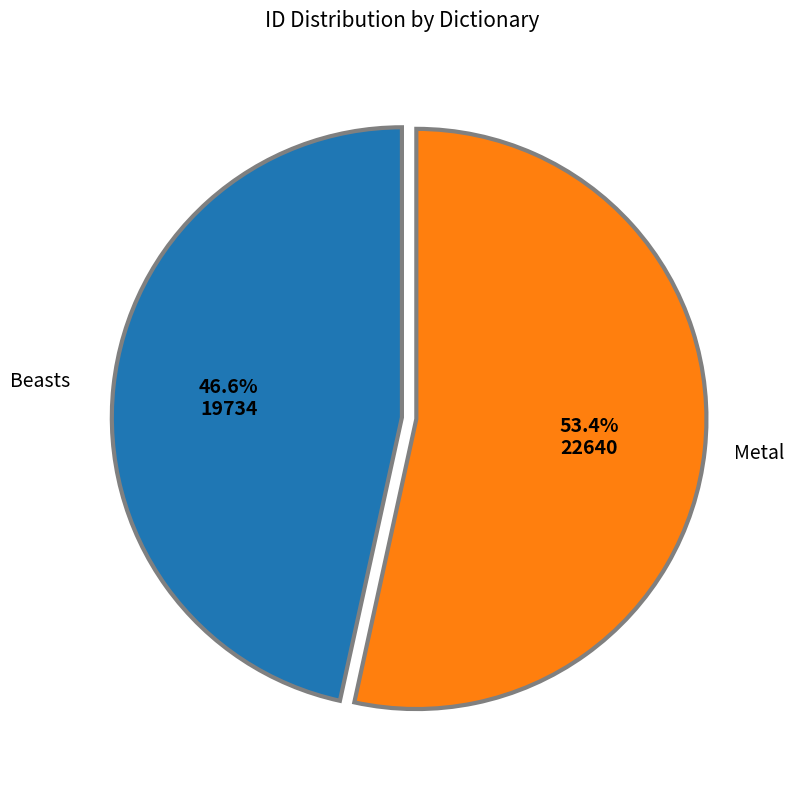

Does any single category account for the majority?

Yes